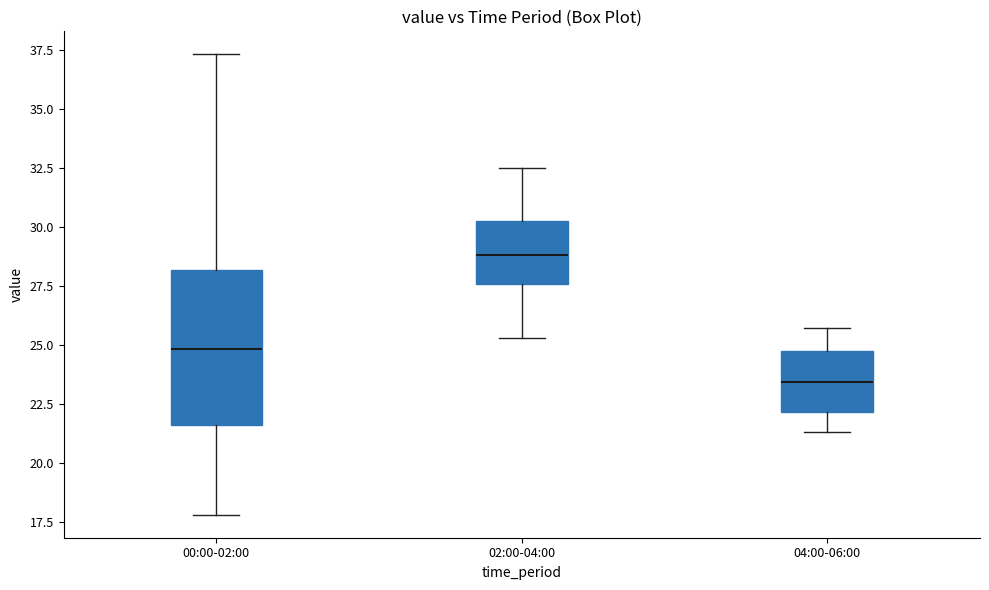

Reading left to right, transcribe this box plot: for each box, give where its median line is, the range the box spans, and where its two whiskers end, as read against the y-axis. The values are not printed on the chart, so give them approximately, as read against the axis.

00:00-02:00: median 25.0, box 21.5 to 28.0, whiskers 18.0 to 37.5
02:00-04:00: median 29.0, box 27.5 to 30.5, whiskers 25.5 to 32.5
04:00-06:00: median 23.5, box 22.0 to 24.5, whiskers 21.5 to 25.5